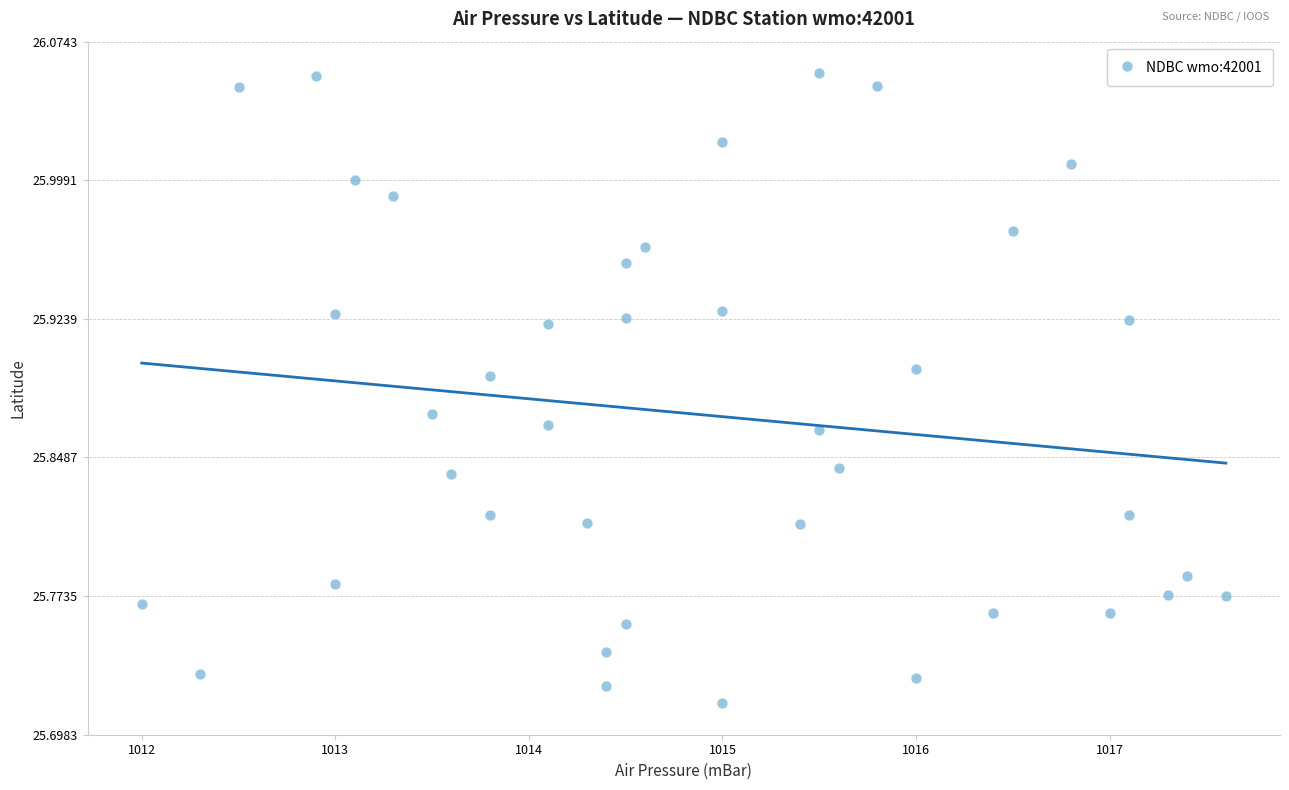

What is the range of X values (max minus min)?

5.6